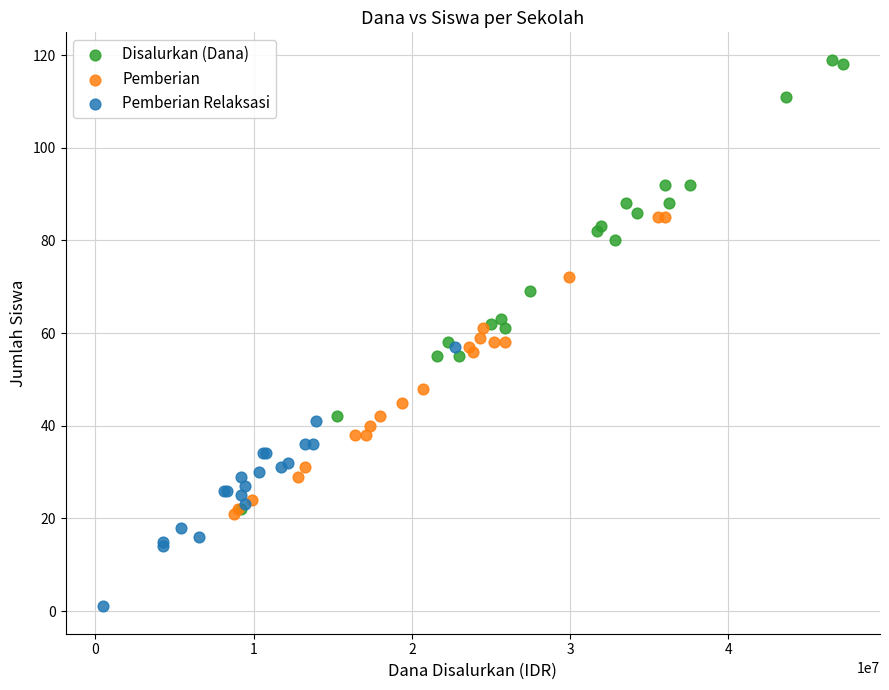

Which series has the largest Y range (max minus min)?

Disalurkan (Dana)